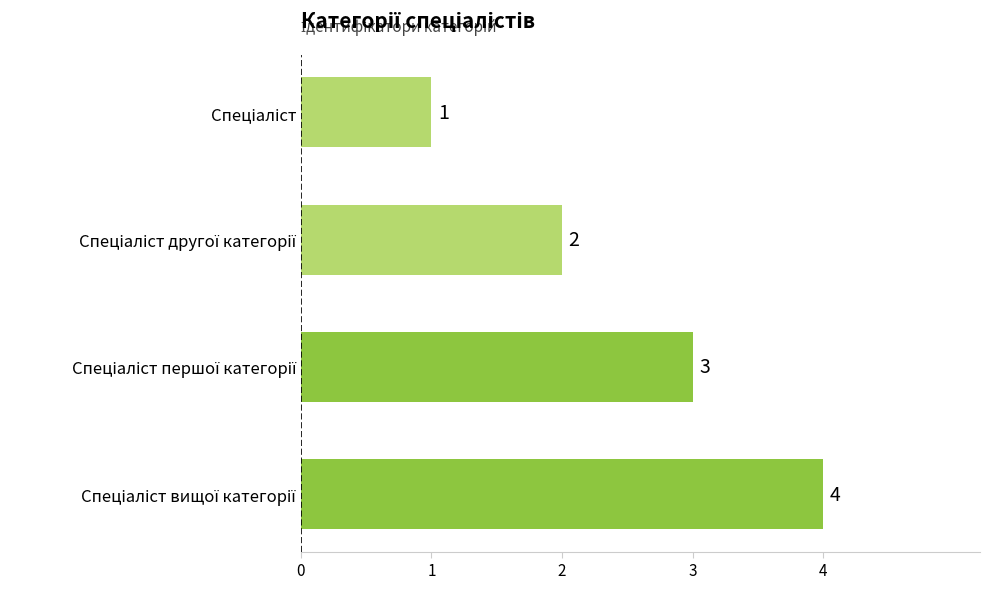

What is the difference between the maximum and minimum values?

3